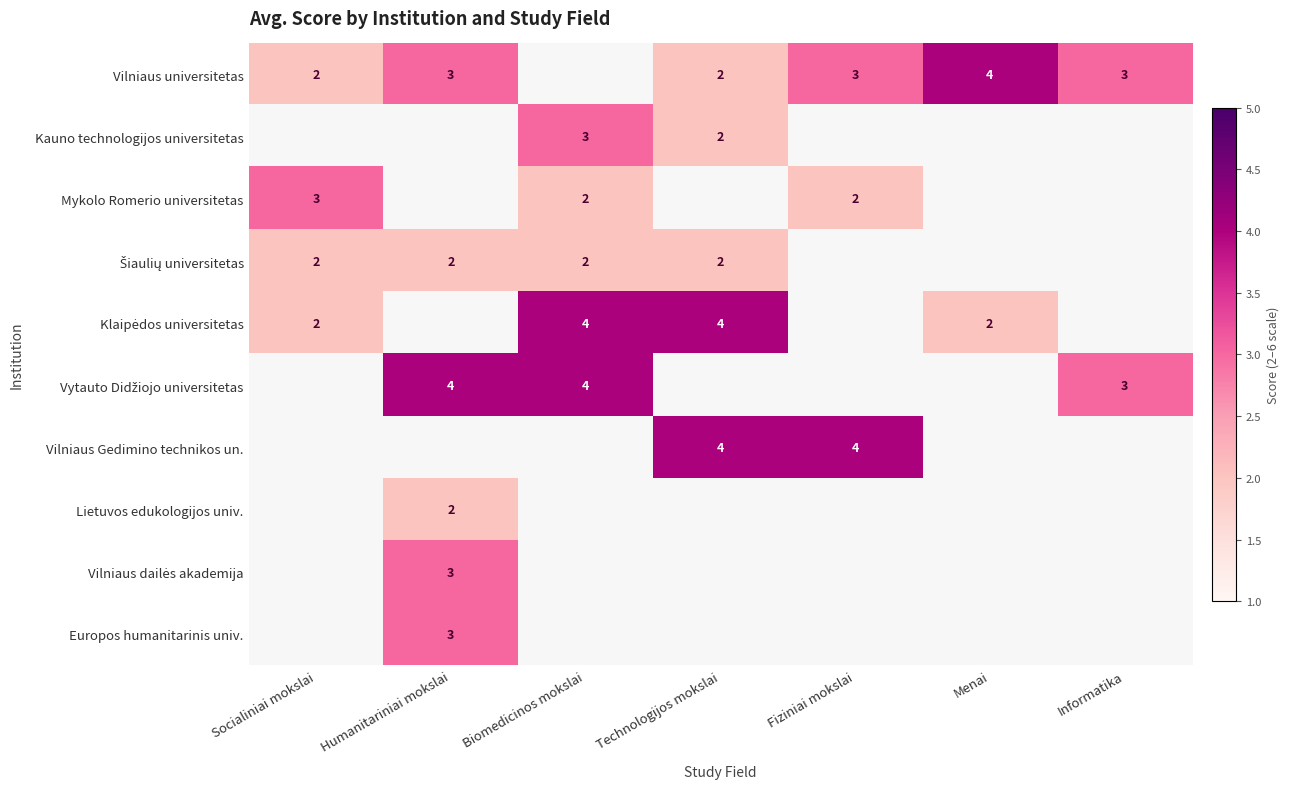

At how many categories does at least one series exceed 3?

5